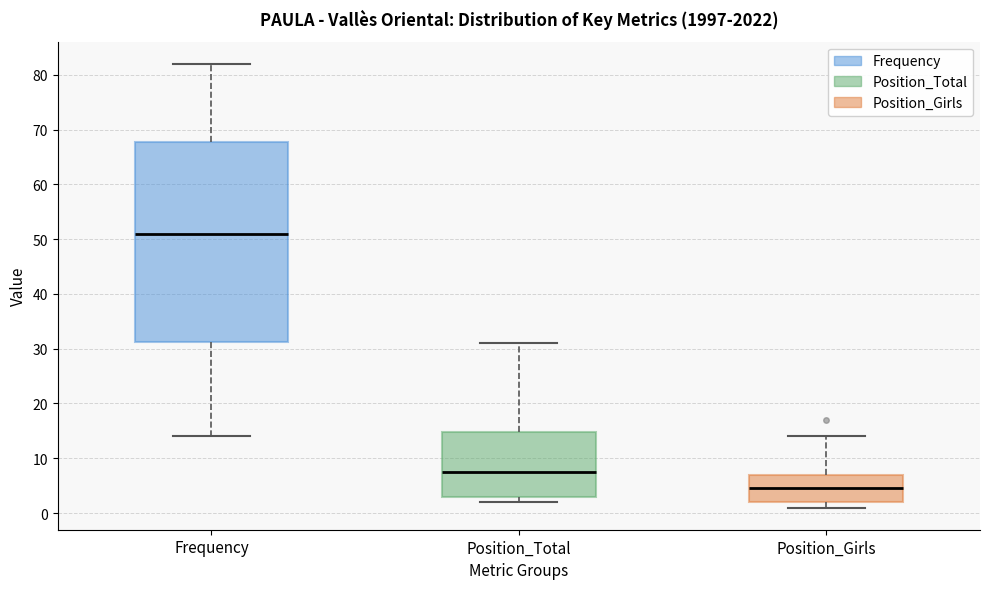

Where is the lower edge of the box for Position_Total on the y-axis? The values are not printed on the chart, so give them approximately, as read against the axis.

3